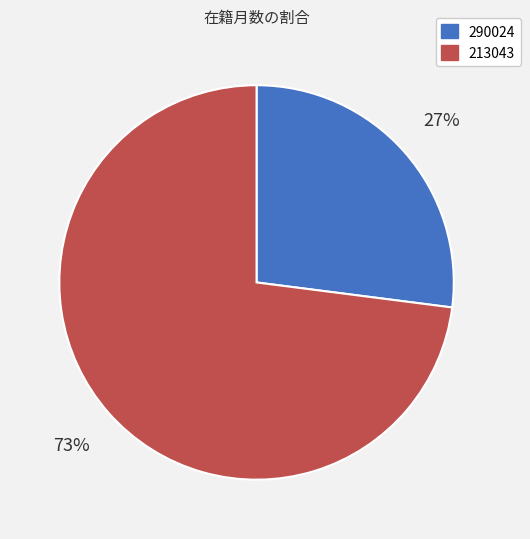

Which category has the biggest portion of the pie?

213043